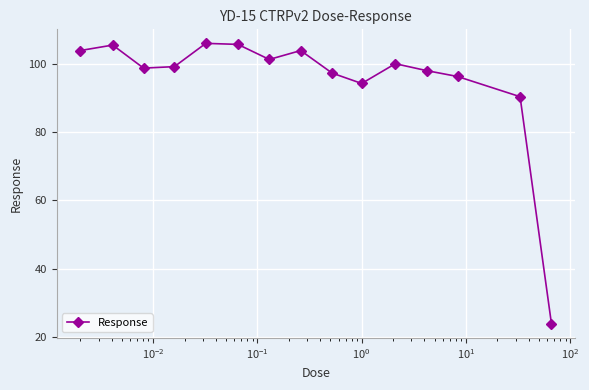

True or false: the data has more than 0 interior local peaks.

True